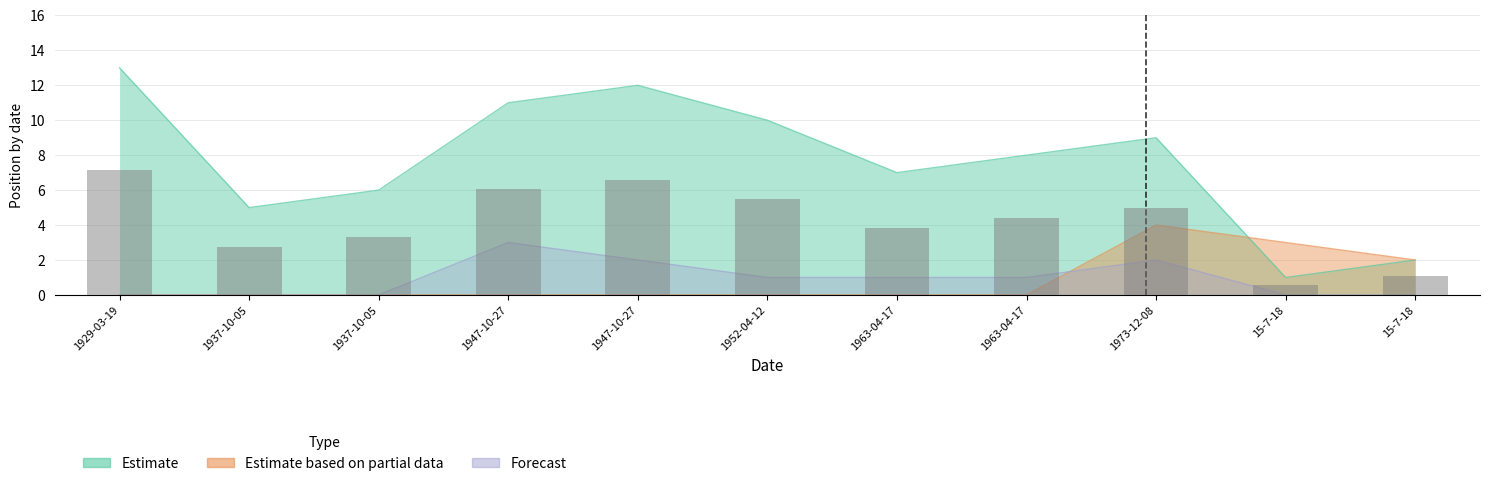

The value of Estimate based on partial data at 1937-10-05 is 0. True or false?

True